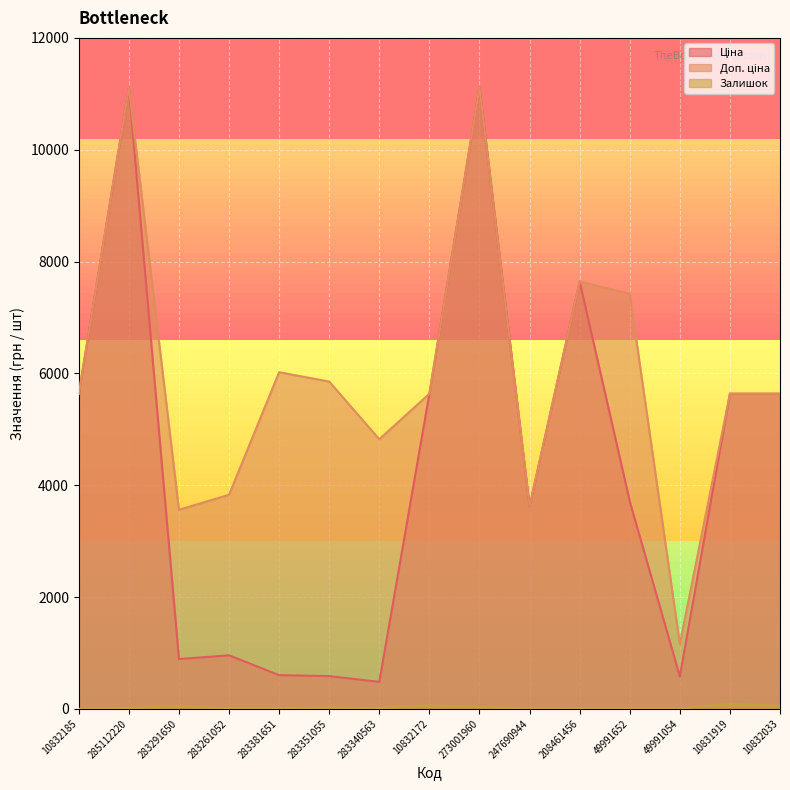

At which label does Доп. ціна reach its peak?

285112220